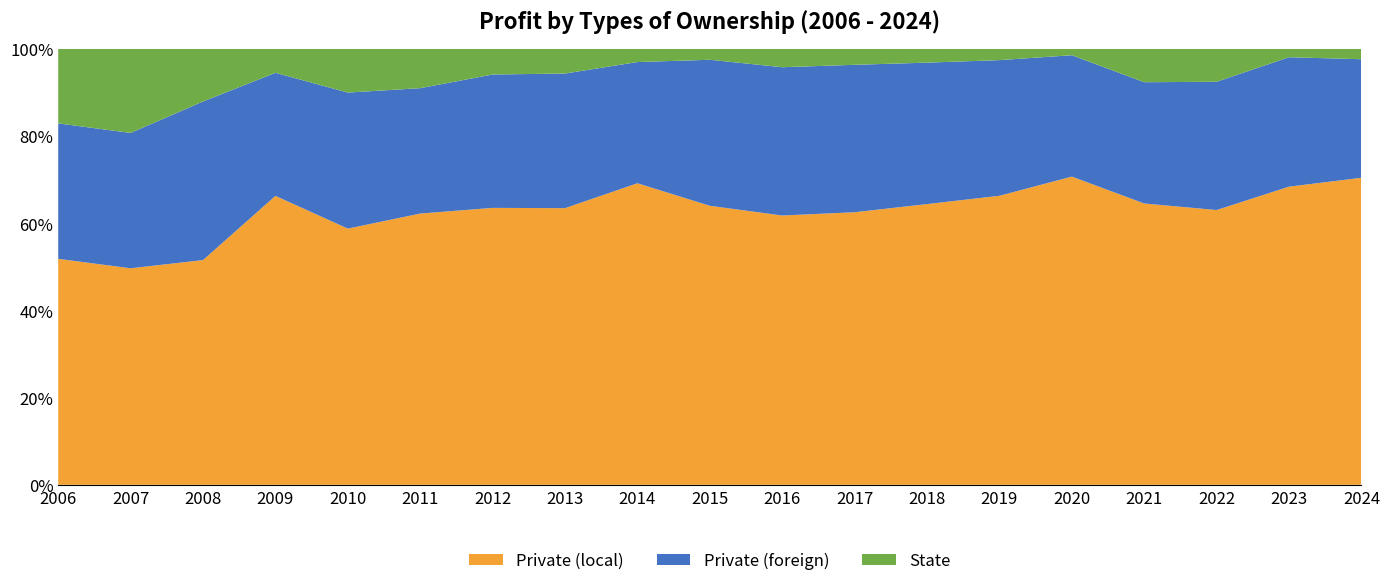

Reading right to left, list all the values displayed in this chart.

Private (local): 2024=17506.1	2023=14359.2	2022=14065.0	2021=10468.8	2020=7422.5	2019=7690.1	2018=6781.6	2017=6254.0	2016=5025.6	2015=4077.8	2014=3903.0	2013=3413.5	2012=3351.7	2011=2692.5	2010=1809.6	2009=1489.6	2008=1235.1	2007=1242.9	2006=742.0
Private (foreign): 2024=6760.3	2023=6233.2	2022=6565.3	2021=4513.0	2020=2922.9	2019=3609.4	2018=3417.1	2017=3382.7	2016=2767.3	2015=2134.3	2014=1568.7	2013=1661.0	2012=1614.1	2011=1244.6	2010=960.8	2009=634.4	2008=871.6	2007=777.0	2006=444.7
State: 2024=592.5	2023=404.2	2022=1686.1	2021=1242.5	2020=153.9	2019=300.1	2018=333.6	2017=366.5	2016=343.1	2015=159.8	2014=171.1	2013=304.6	2012=310.9	2011=390.5	2010=308.9	2009=123.6	2008=289.3	2007=482.8	2006=244.8